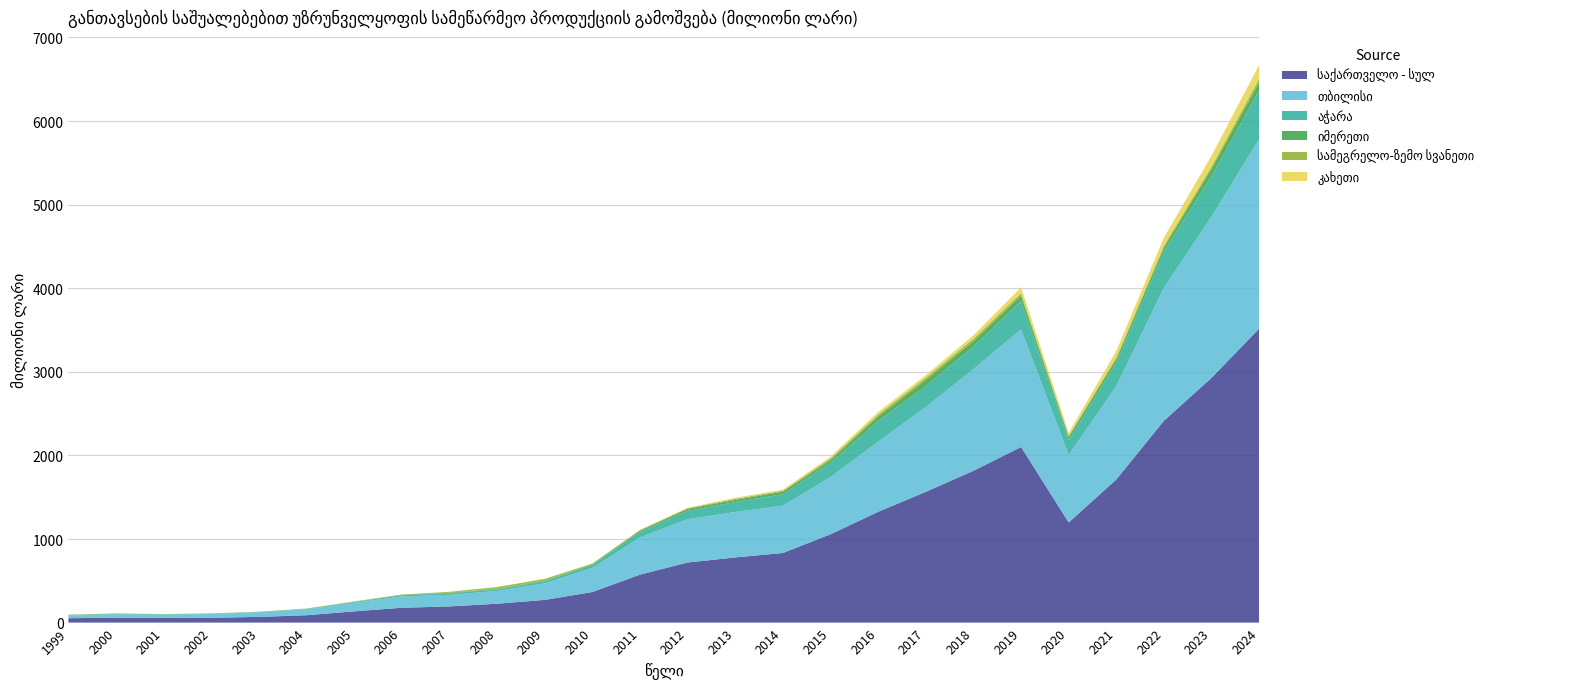

Reading right to left, extract all data points from this chart.

საქართველო - სულ: 3517.9	2929.1	2414.9	1712.6	1197.6	2101.1	1816.1	1564.5	1325.3	1057.1	832.8	779.6	718.7	574.0	365.6	271.5	225.7	193.5	177.4	134.6	88.3	68.1	58.0	55.5	59.3	52.2
თბილისი: 2267.7	1929.2	1592.9	1115.5	808.4	1406.6	1215.3	1014.5	839.3	683.9	566.2	543.2	518.1	445.6	289.2	198.1	153.0	138.4	135.9	101.6	69.9	54.4	45.2	37.2	39.3	31.5
აჭარა: 583.5	483.8	430.1	280.9	177.1	338.7	270.0	247.6	246.1	170.0	137.2	119.3	99.3	62.1	37.3	26.0	18.8	19.4	14.3	8.9	4.7	3.4	3.5	3.3	5.4	4.8
იმერეთი: 94.7	89.1	50.9	43.5	39.5	66.1	66.4	76.3	54.6	33.2	30.8	25.5	24.5	17.6	7.3	7.0	6.3	5.9	5.2	4.9	3.2	2.6	2.2	3.9	3.8	4.2
სამეგრელო-ზემო სვანეთი: 45.1	25.6	21.7	20.5	12.8	28.9	26.9	26.1	24.1	20.4	10.6	13.5	7.7	8.5	6.2	20.5	21.1	10.8	2.7	2.5	1.8	1.2	1.1	1.7	1.4	1.8
კახეთი: 164.5	131.1	95.7	76.8	34.2	68.3	42.1	31.1	29.7	19.0	12.6	11.8	6.0	2.7	4.7	0.8	0.7	0.8	1.1	1.0	0.4	0.4	0.3	0.6	0.4	0.4